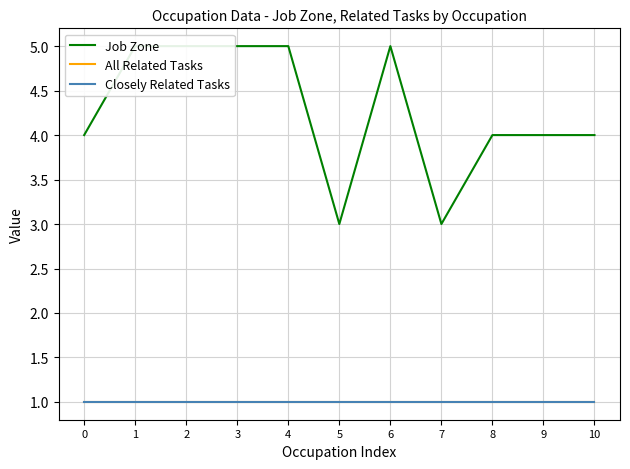

True or false: Job Zone and All Related Tasks cross at least once.

False